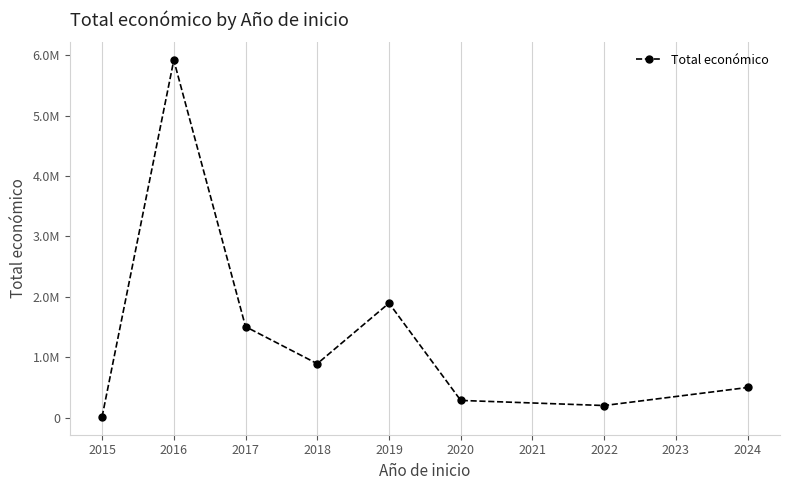

List the labels in order of value, smallest first.

2015, 2022, 2020, 2024, 2018, 2017, 2019, 2016